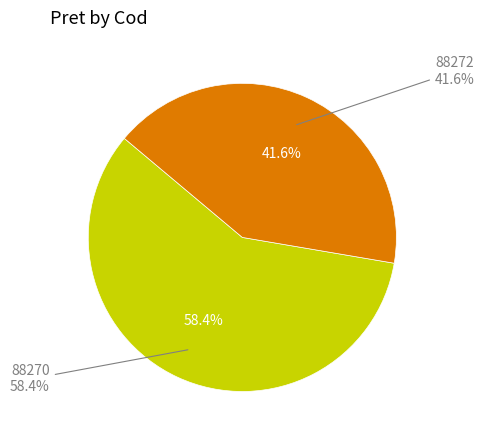

To the nearest percent, what is the difference between the 88270 and 88272 slice percentages?

17%